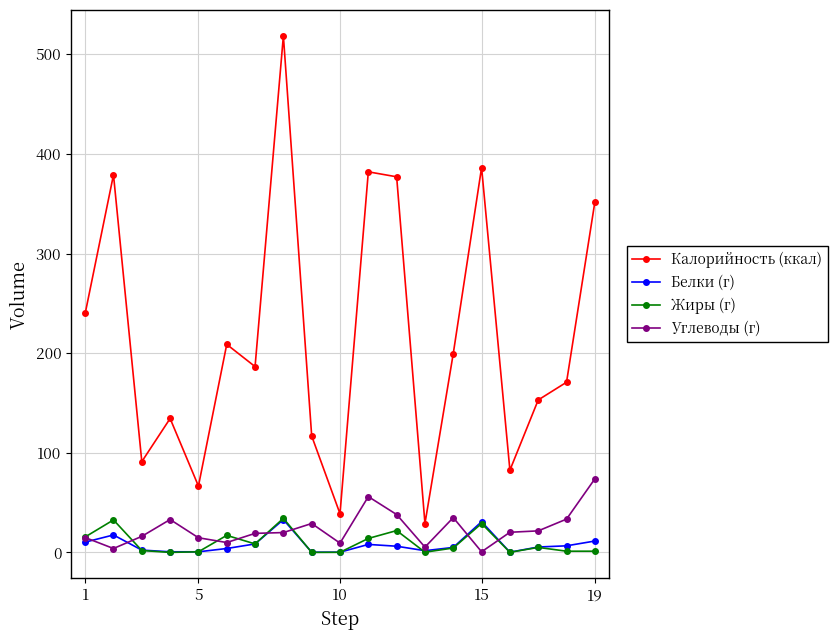

What is the highest value of the Белки (г) series?

32.9